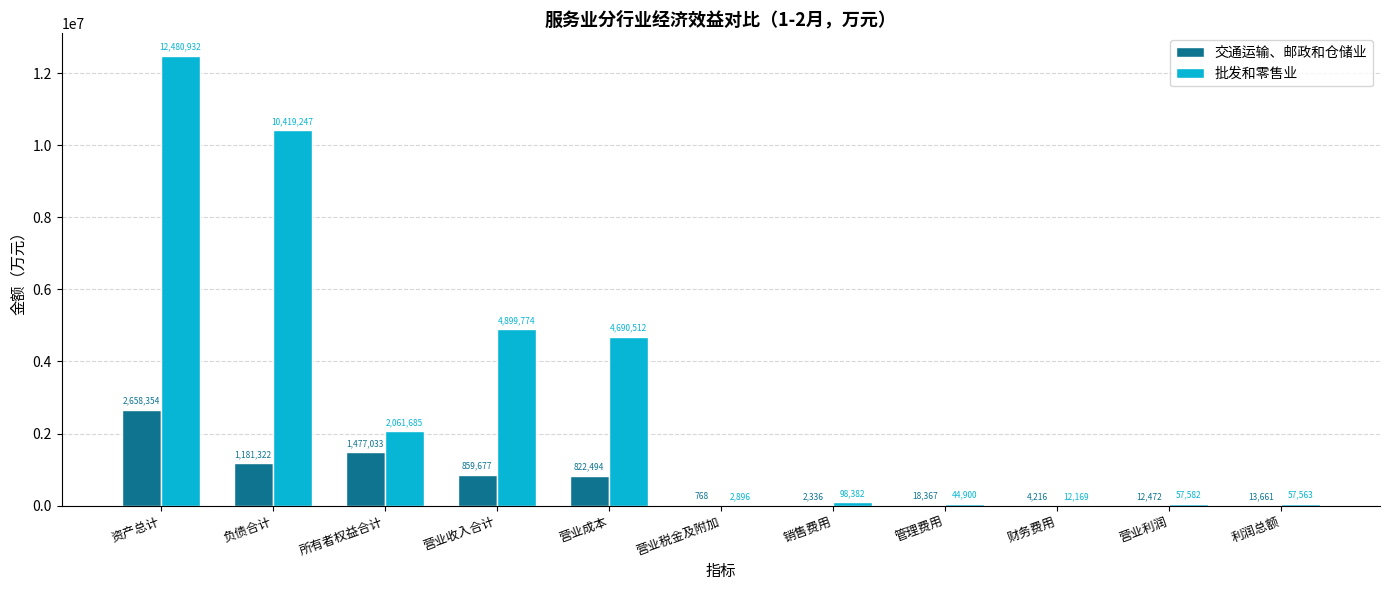

What is the greatest value displayed?

12480932